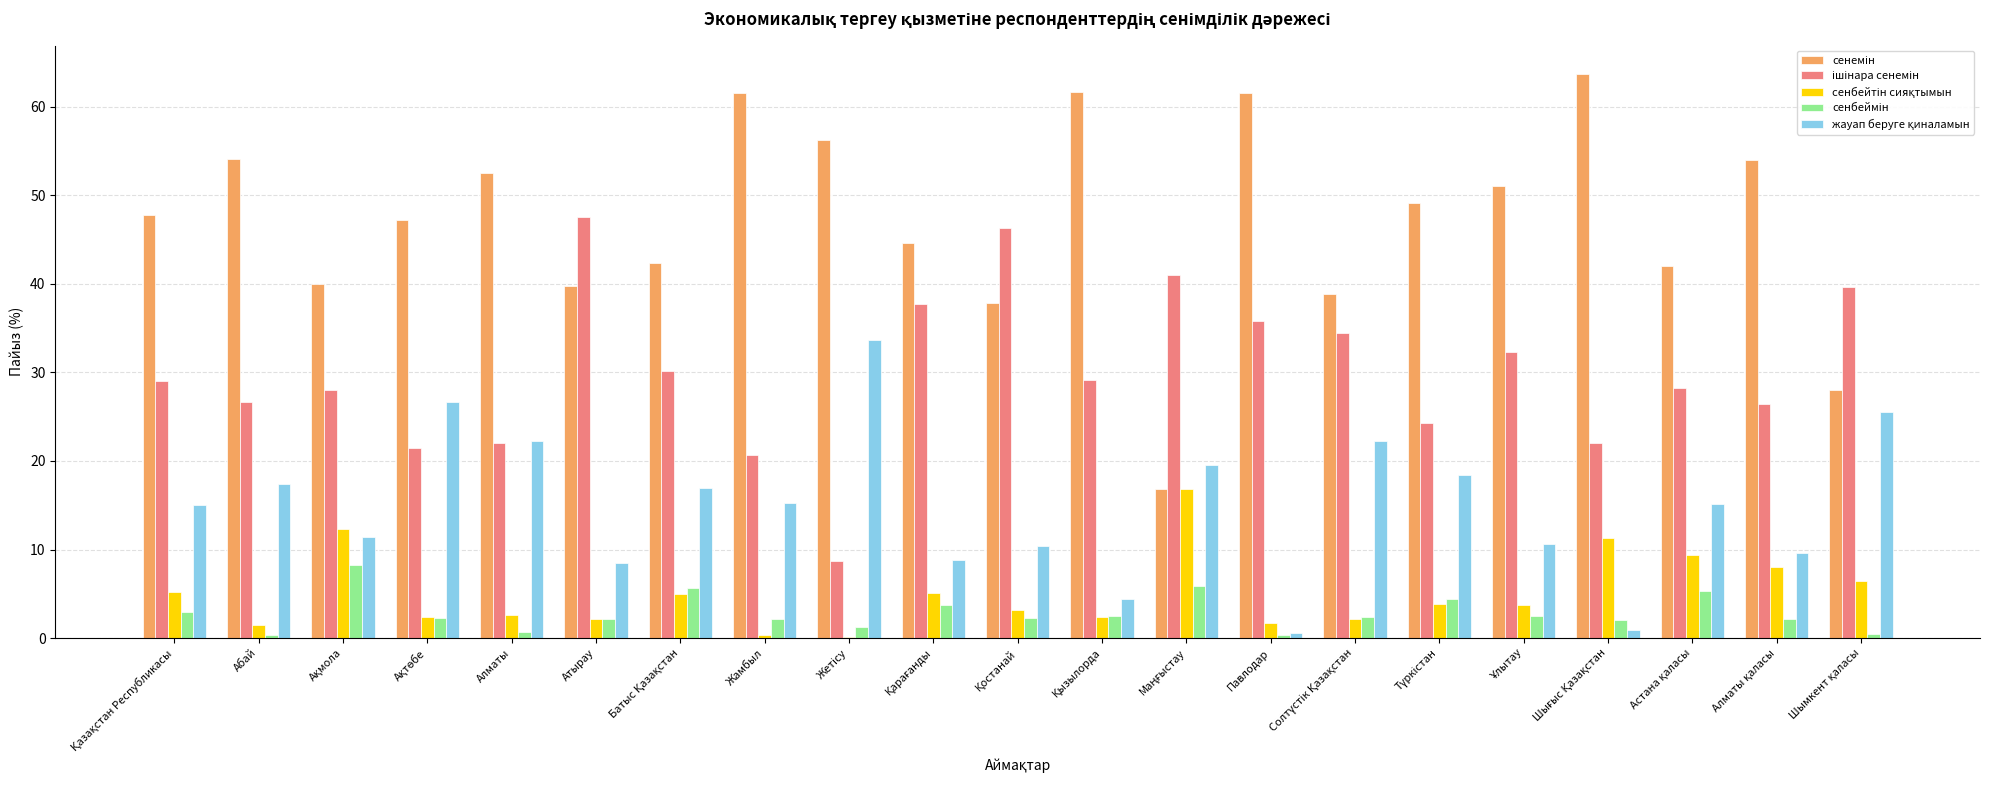

The сенемін series shows 27.0 at Алматы қаласы. True or false?

False